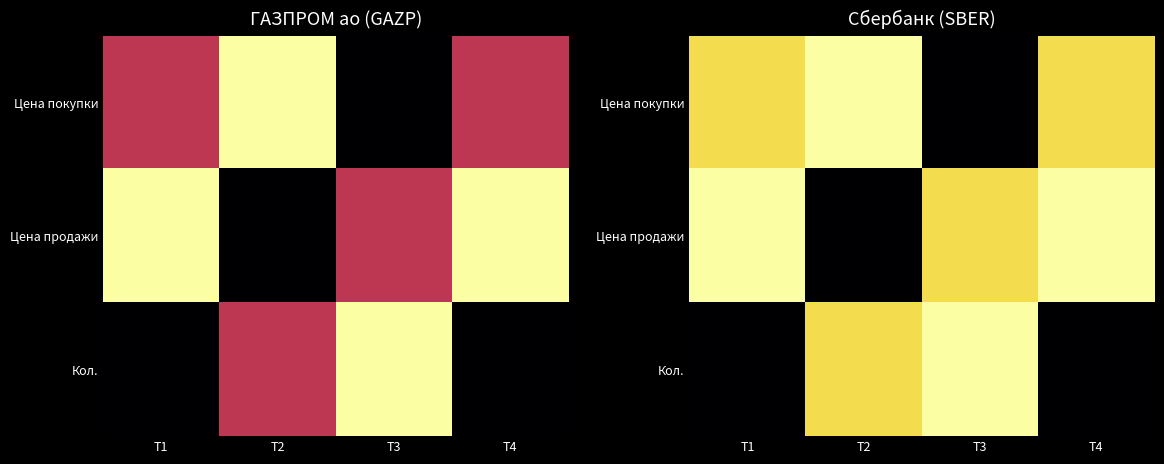

At which category is the sum across all series the highest?

T1